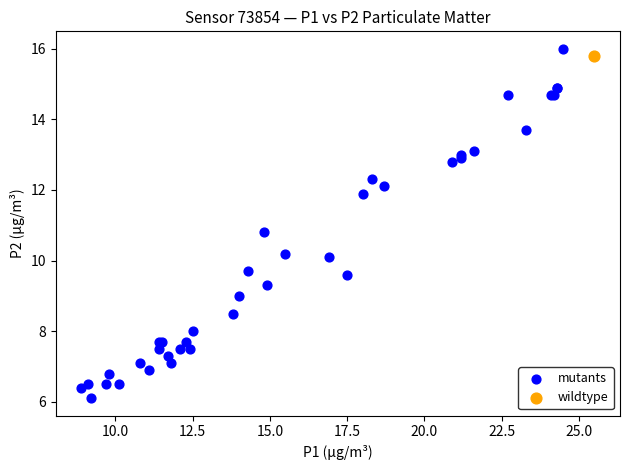

What are all the series names shown in the legend?

mutants, wildtype